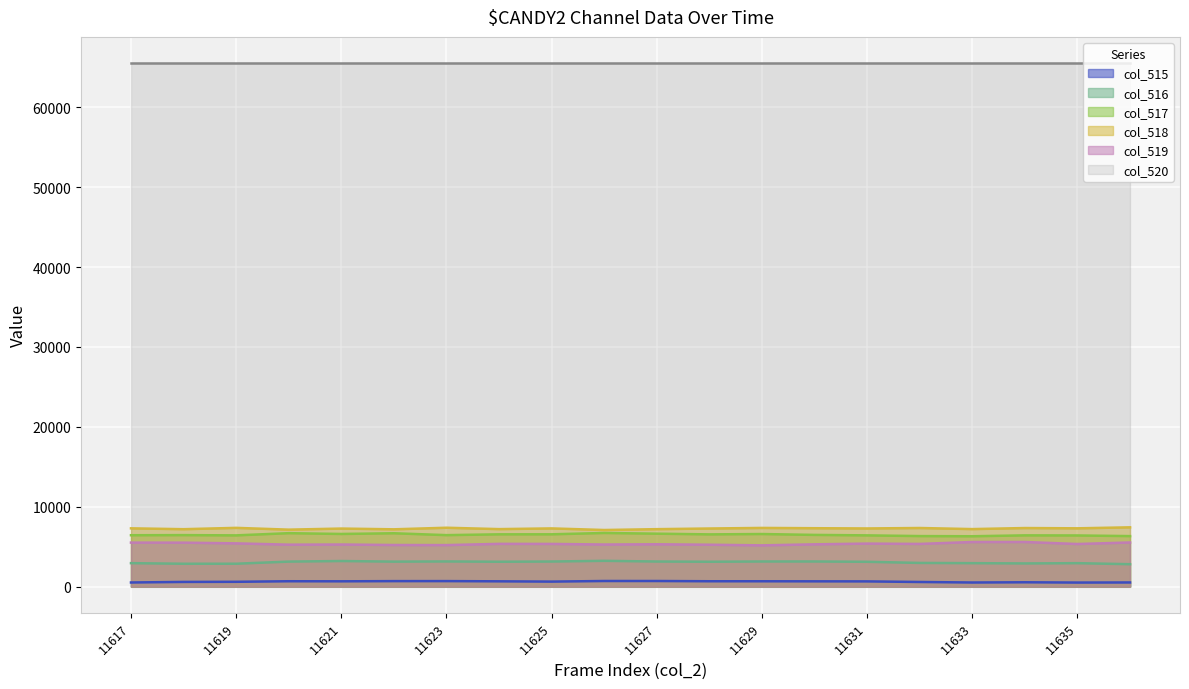

What is the difference between the maximum and minimum values in the col_519 series?

424